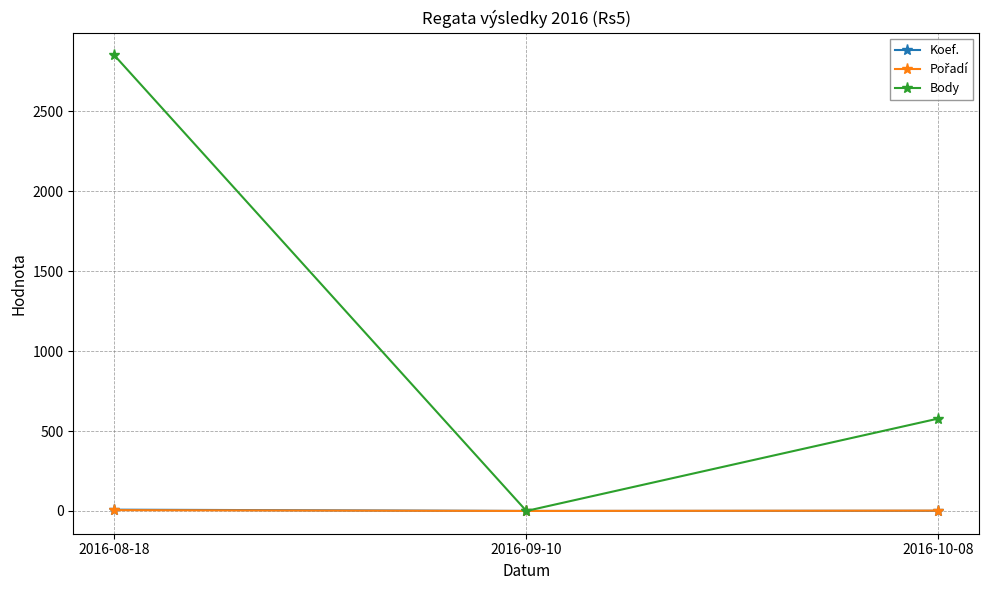

Is the value of Koef. at 2016-08-18 greater than the value of Body at 2016-08-18?

No